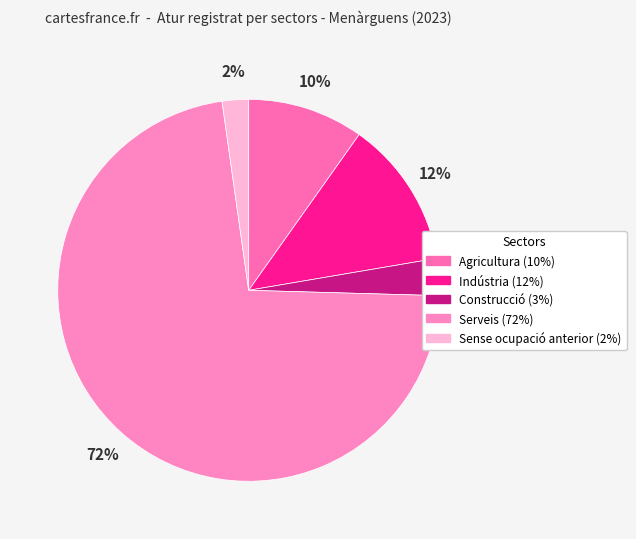

Is there a majority slice in this chart?

Yes